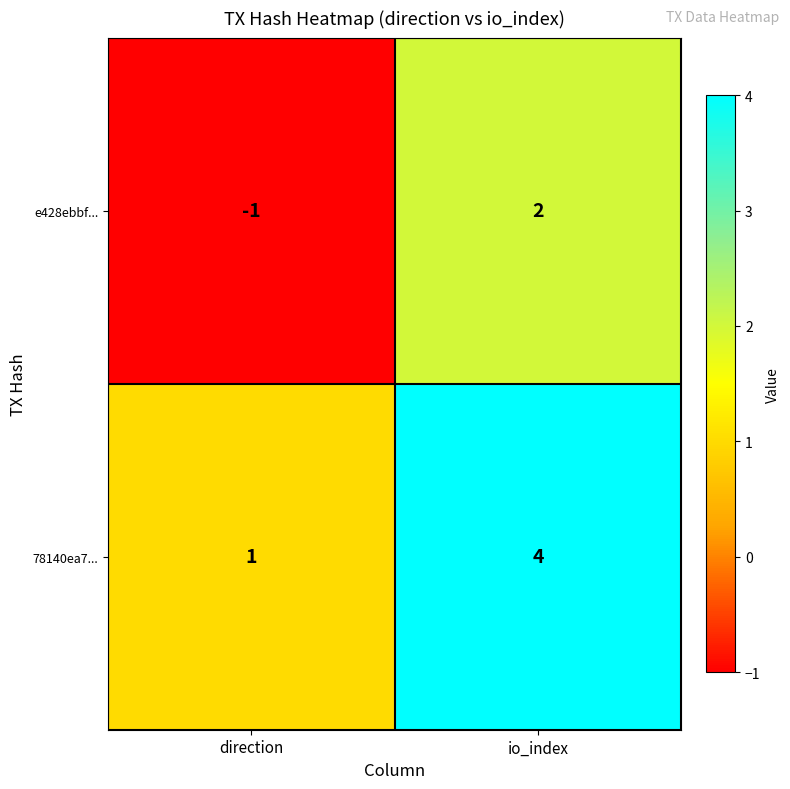

At which category does the chart reach its peak across all series?

io_index